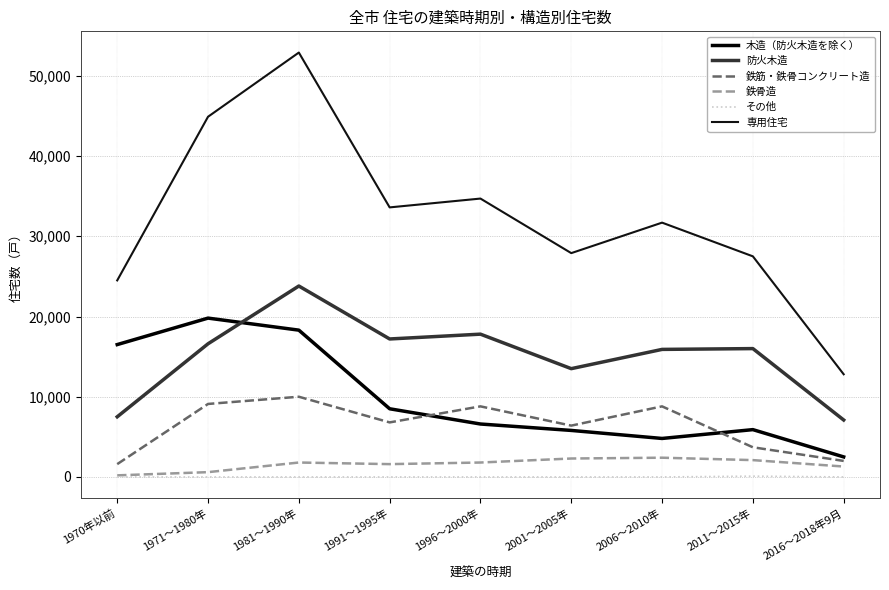

At which category does the chart reach its minimum across all series?

1970年以前